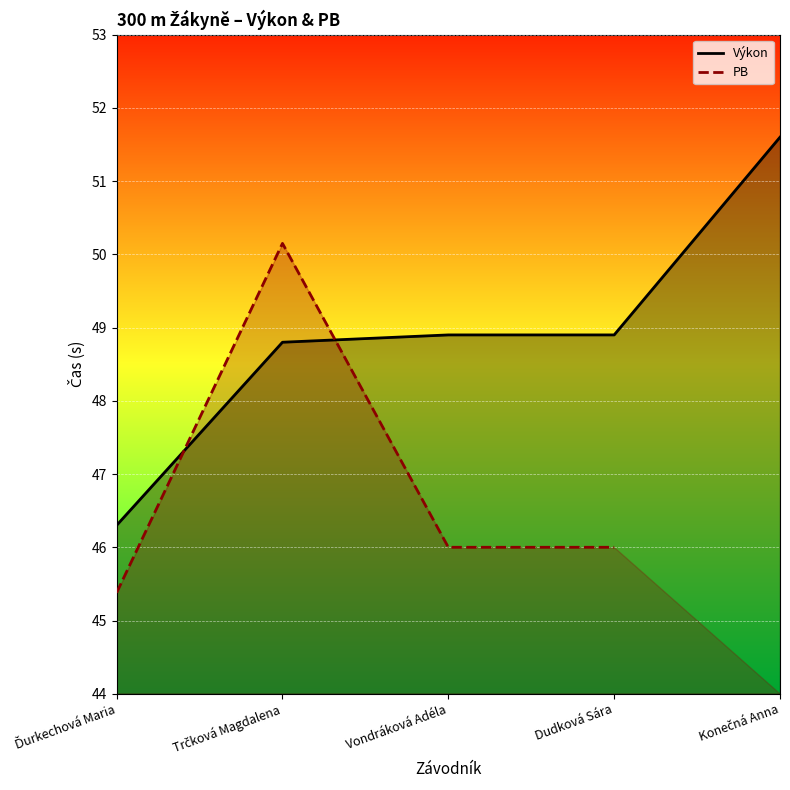

True or false: PB has a value of 46.0 at Vondráková Adéla.

True